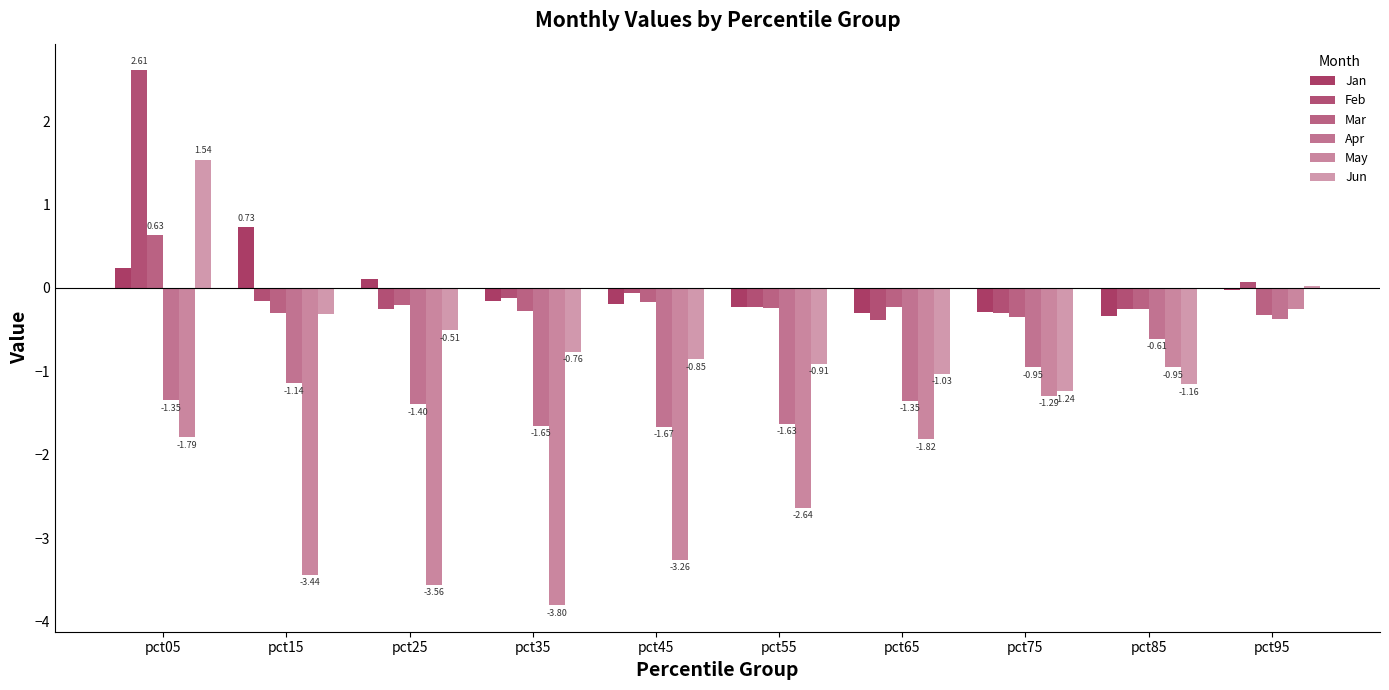

How many positive values does the Mar series have?

1